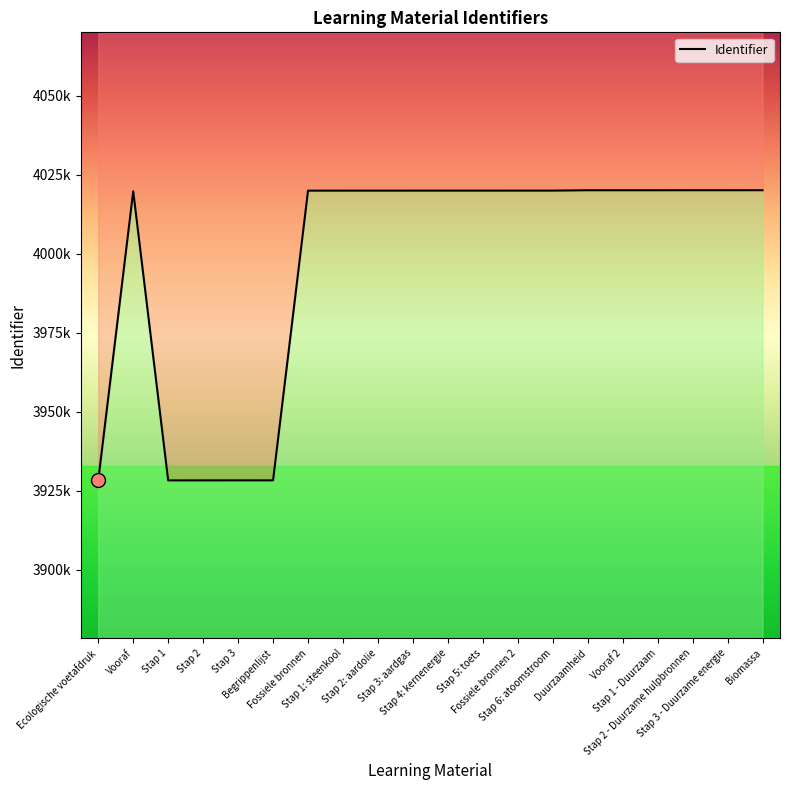

True or false: the data has more than 2 interior local peaks.

False